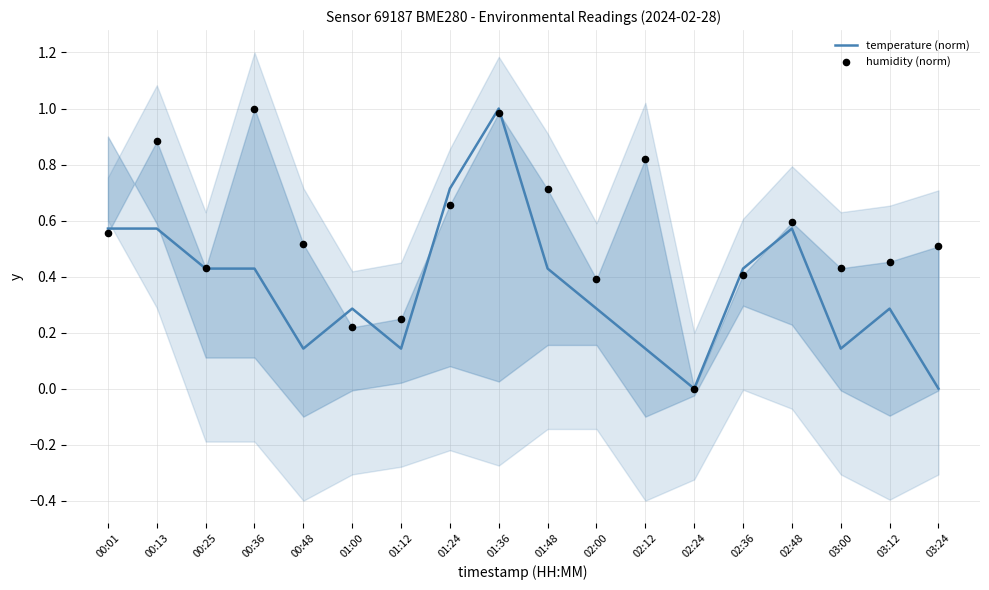

What are all the series names shown in the legend?

temperature (norm), humidity (norm)